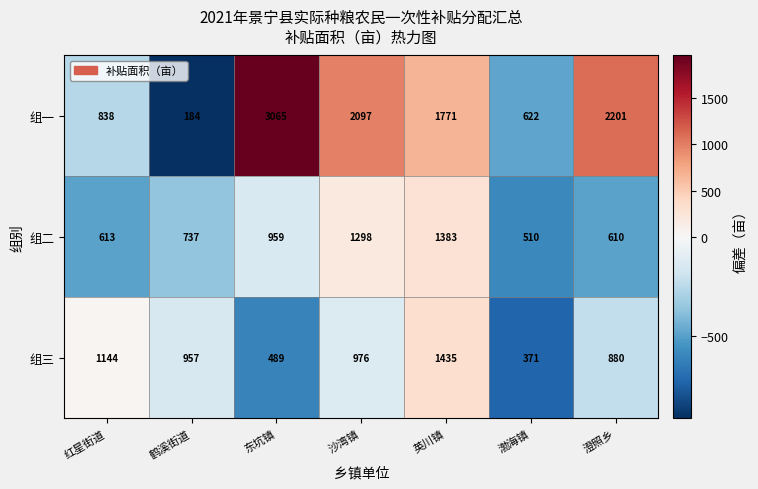

The 组一 series shows 1771 at 英川镇. True or false?

True